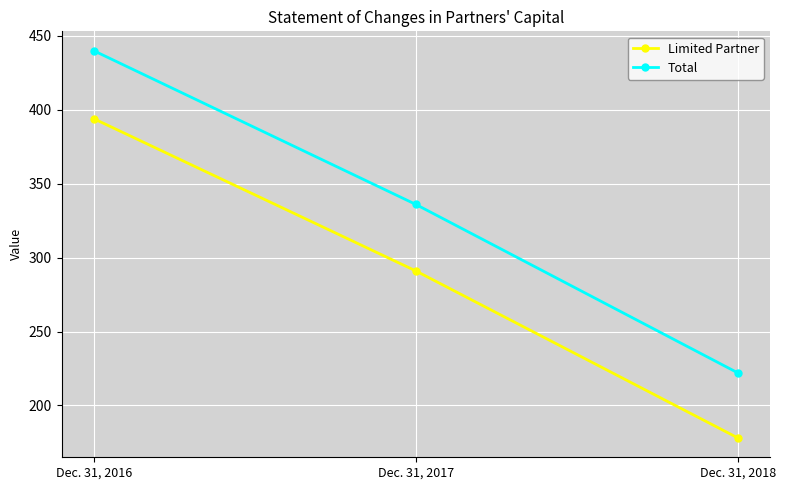

What is the difference between the maximum and minimum values in the Total series?

218